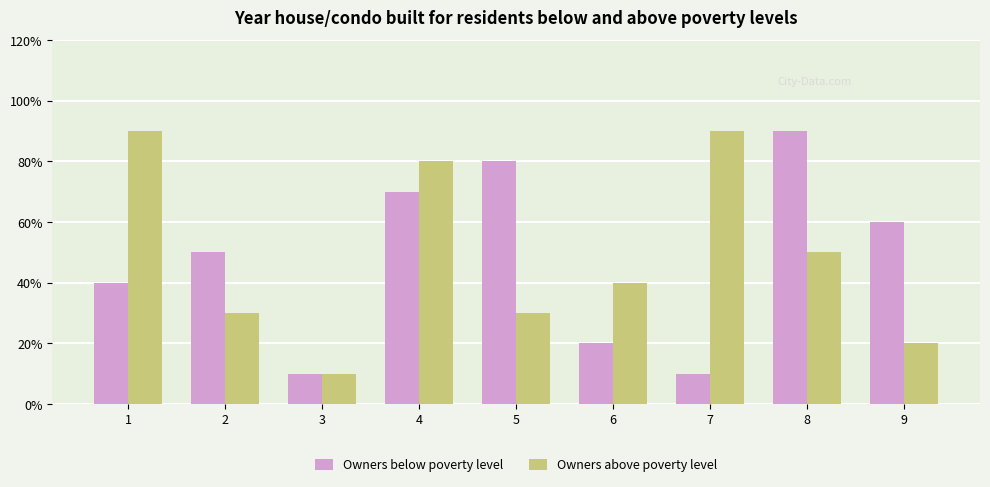

The value of Owners above poverty level at 8 is 5. True or false?

True